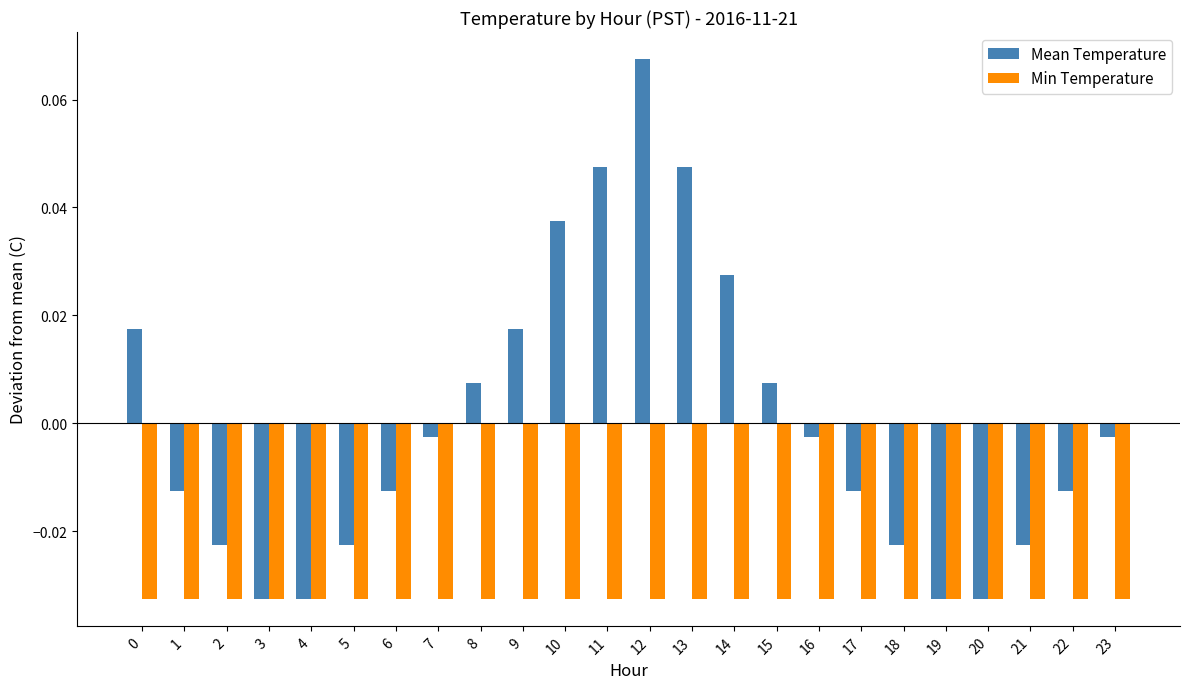

What is the total value across all series at 2?

-0.1